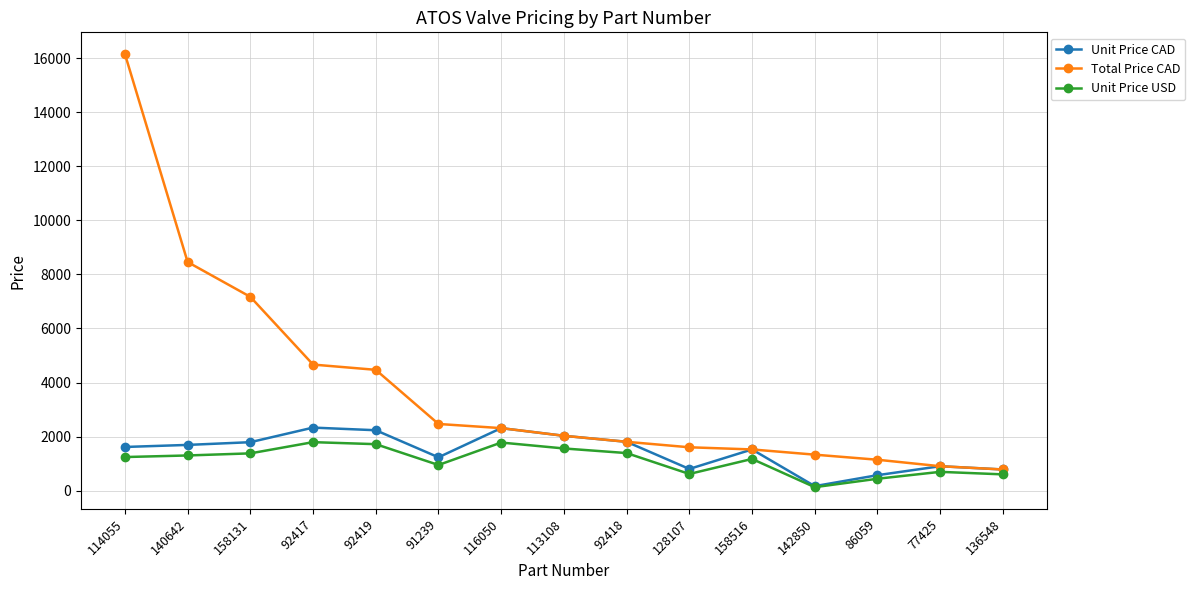

The Unit Price USD series shows 601.8 at 136548. True or false?

True